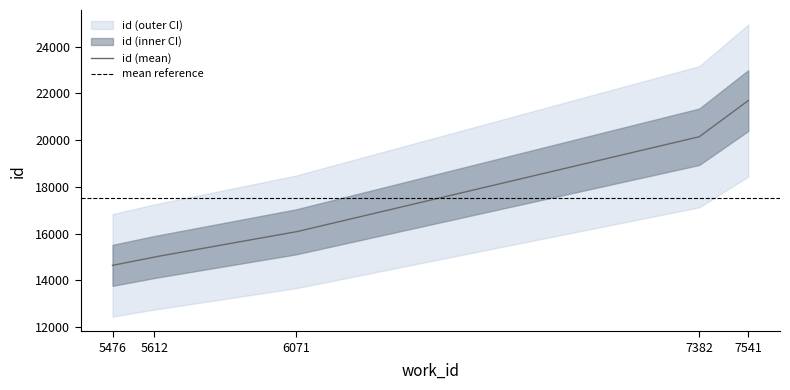

What is the difference between the maximum and second lowest values?

6695